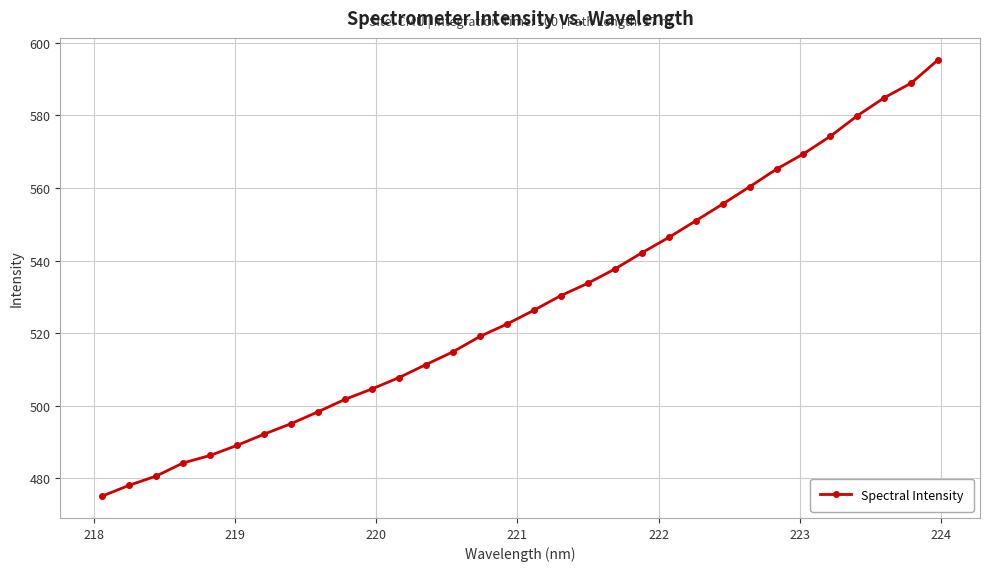

What is the sum of all values?

16902.2